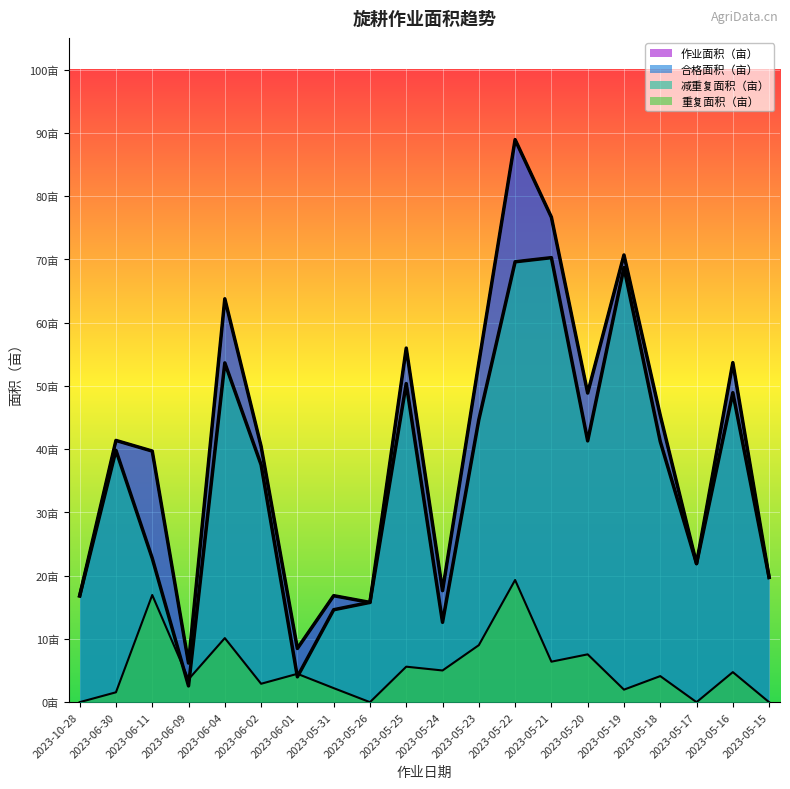

How many lines are shown in the chart?

4